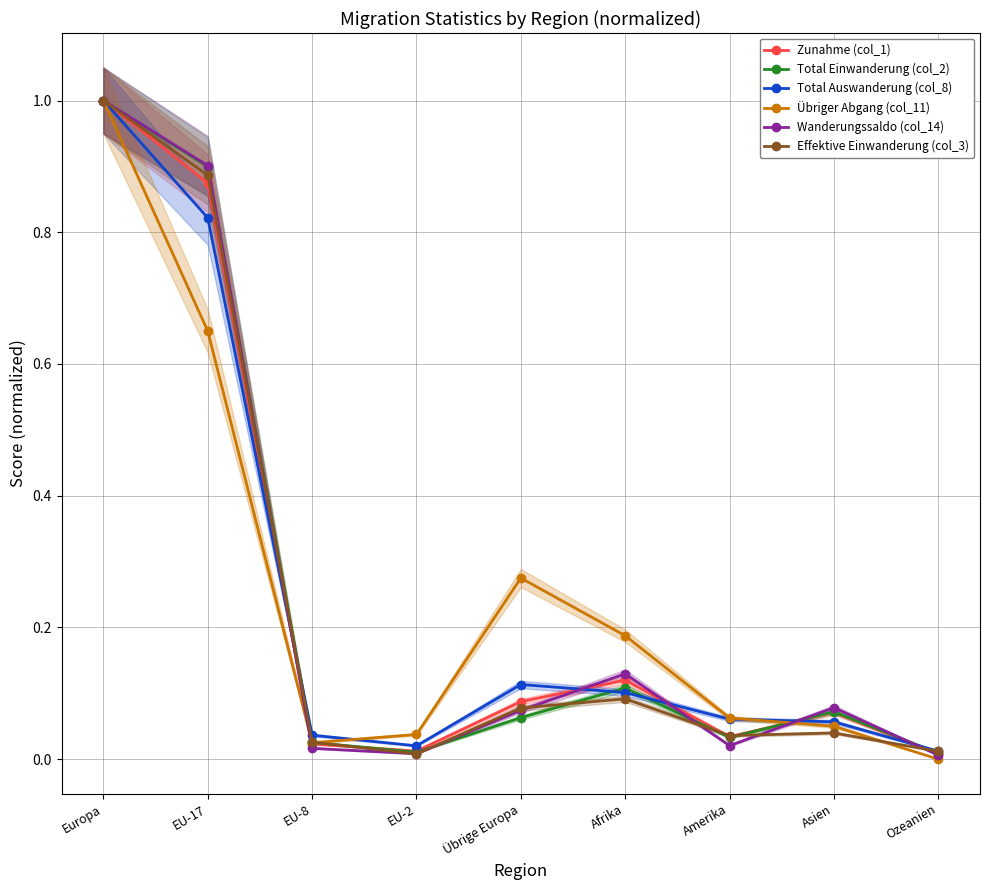

What position from the right is Amerika?

3